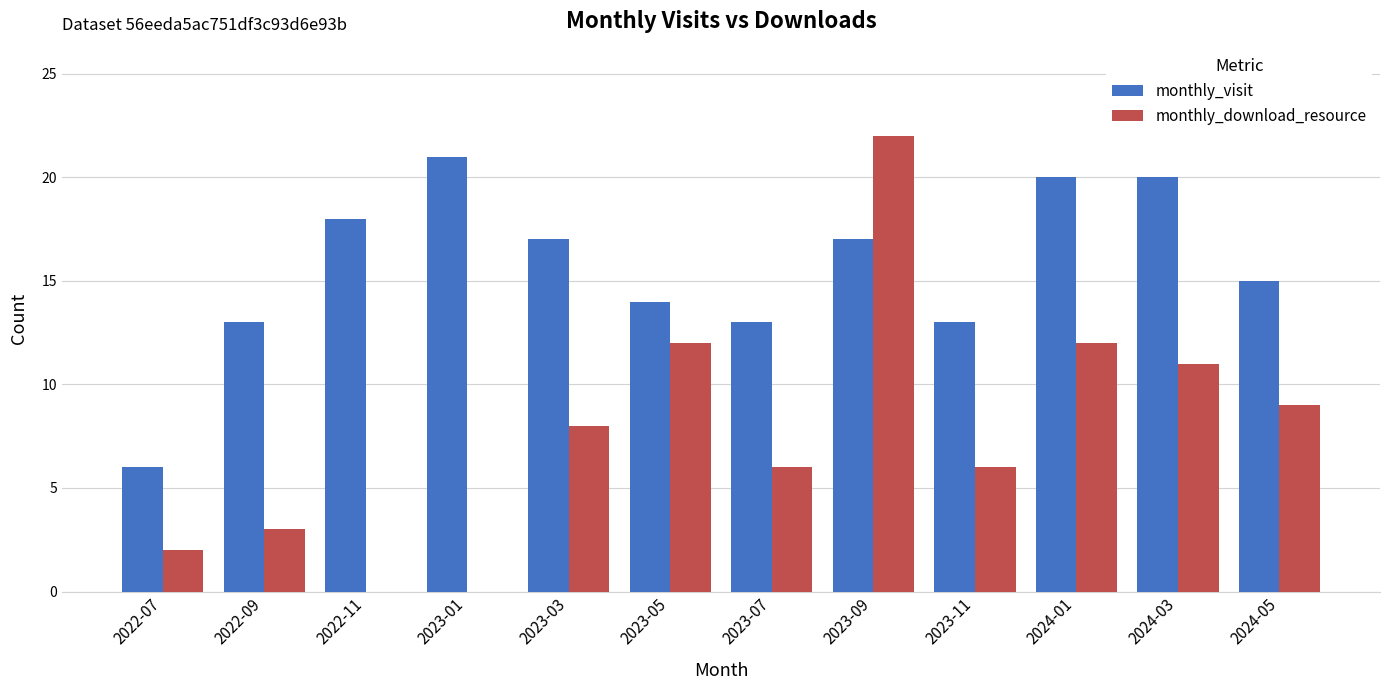

Which series changed the most between 2022-11 and 2023-05?

monthly_download_resource